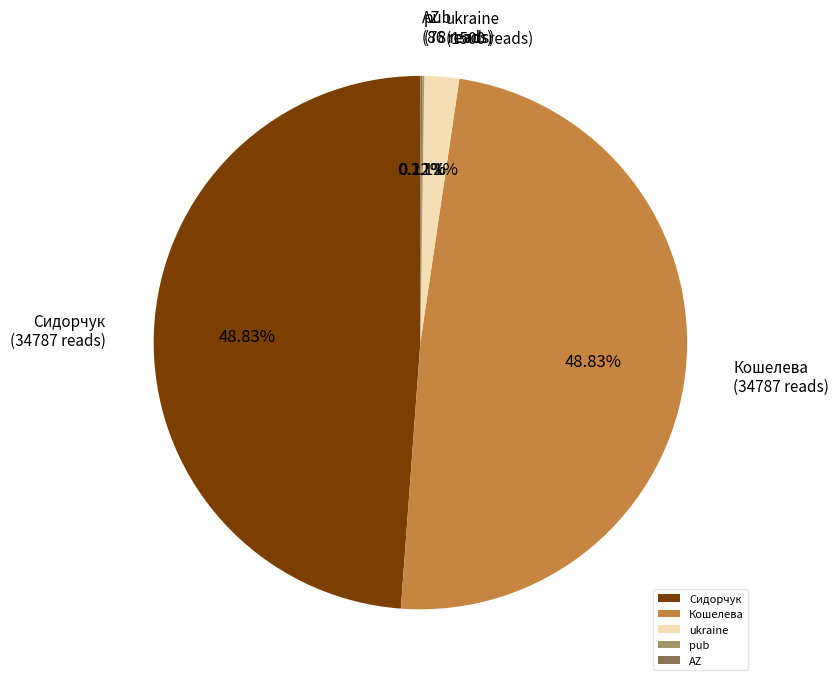

What is the ratio of the value at Сидорчук to the value at Кошелева?

1.0